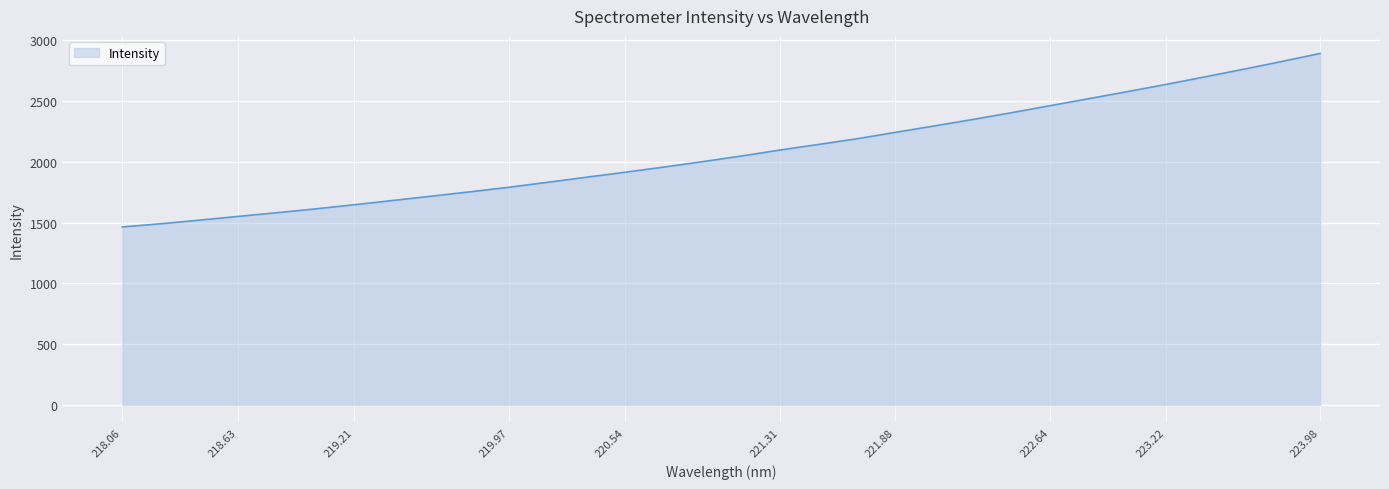

What is the minimum value shown in the chart?

1464.8